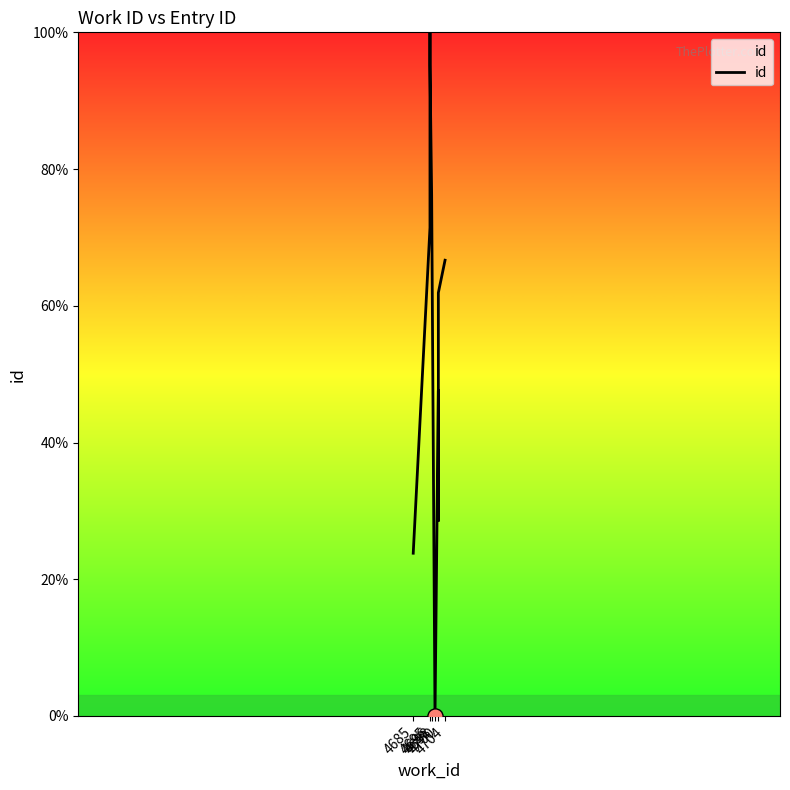

Which has a higher value, 4696 or 4685?

4696